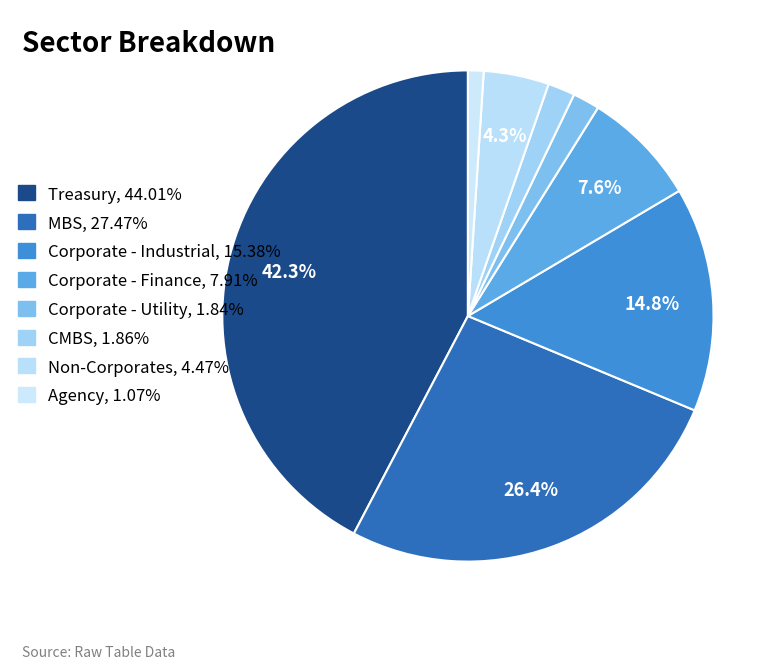

To the nearest percent, what is the average slice percentage?

13%